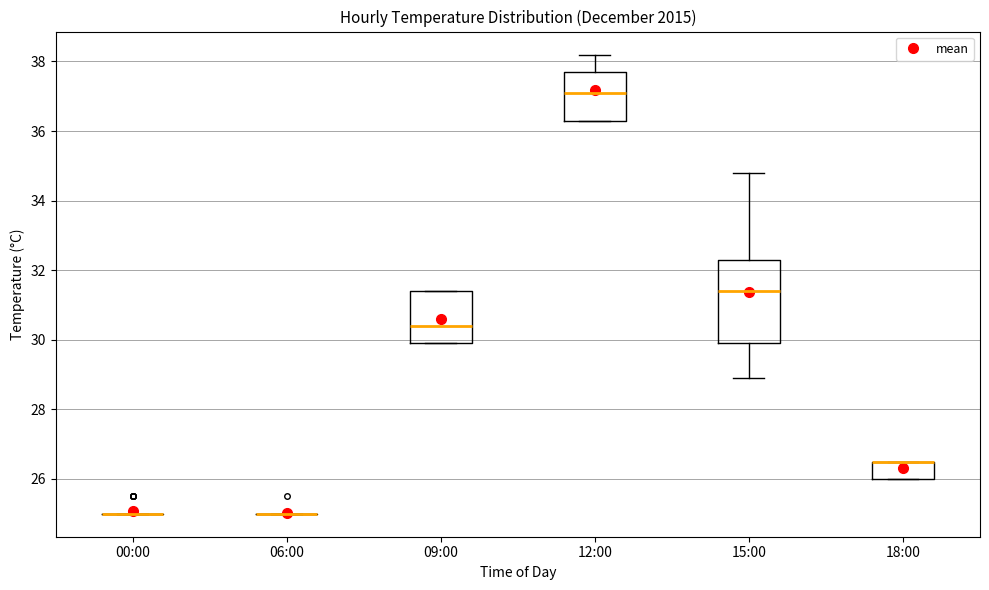

Reading left to right, read every box against the y-axis: the position of its median line, the range the box covers, and the ends of its whiskers. The values are not printed on the chart, so give them approximately, as read against the axis.

00:00: box collapsed to a line at 25.0, whiskers 25.0 to 25.0
06:00: box collapsed to a line at 25.0, whiskers 25.0 to 25.0
09:00: median 30.4, box 30.0 to 31.4, whiskers 30.0 to 31.4
12:00: median 37.2, box 36.4 to 37.8, whiskers 36.4 to 38.2
15:00: median 31.4, box 30.0 to 32.4, whiskers 29.0 to 34.8
18:00: median 26.6 (drawn on the box's upper edge), box 26.0 to 26.6, whiskers 26.0 to 26.6